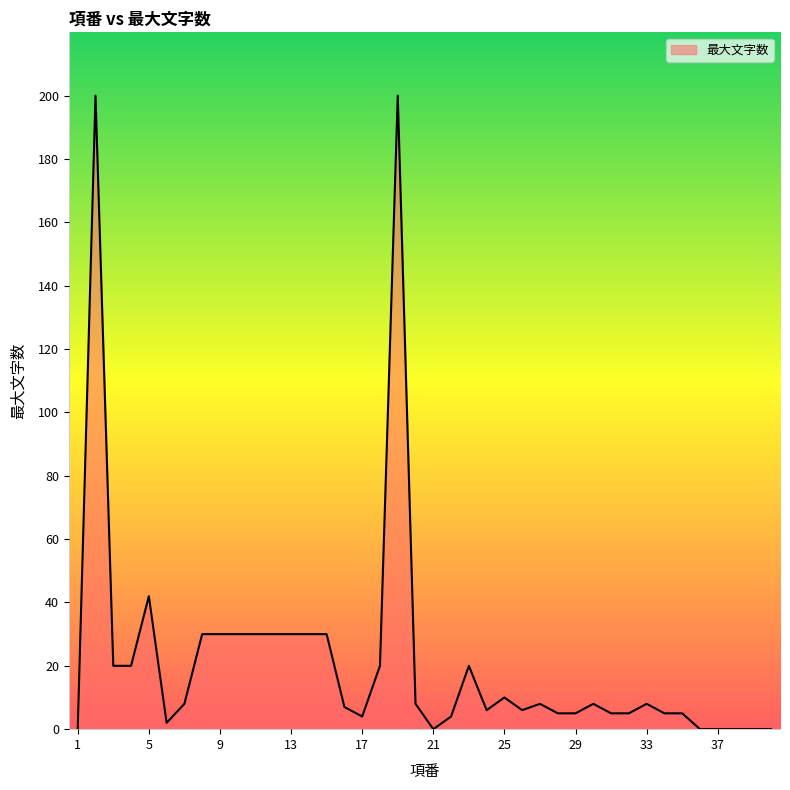

What is the maximum value shown in the chart?

200